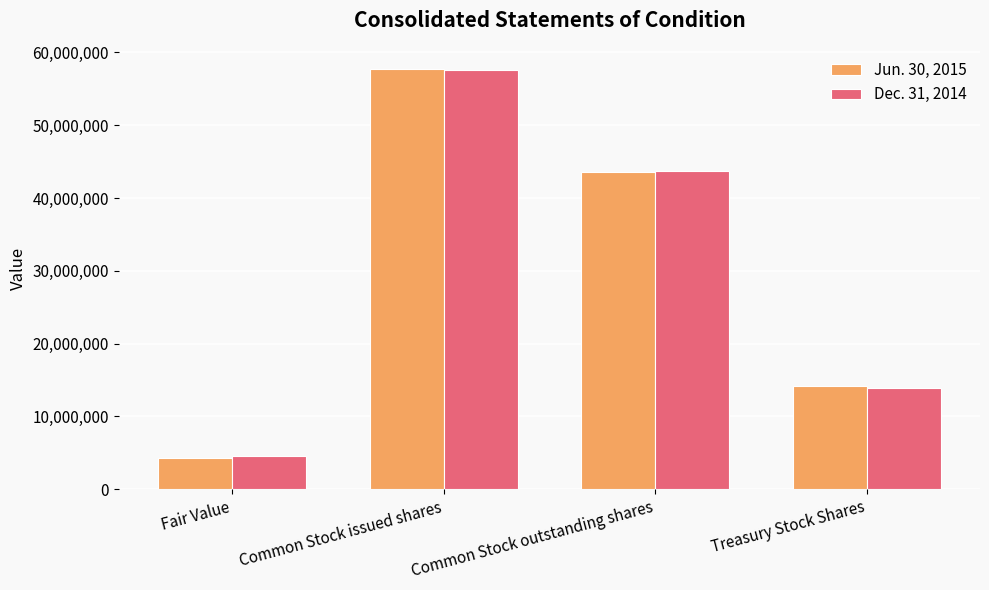

What is the difference between the Dec. 31, 2014 values at Common Stock outstanding shares and Treasury Stock Shares?

29813661